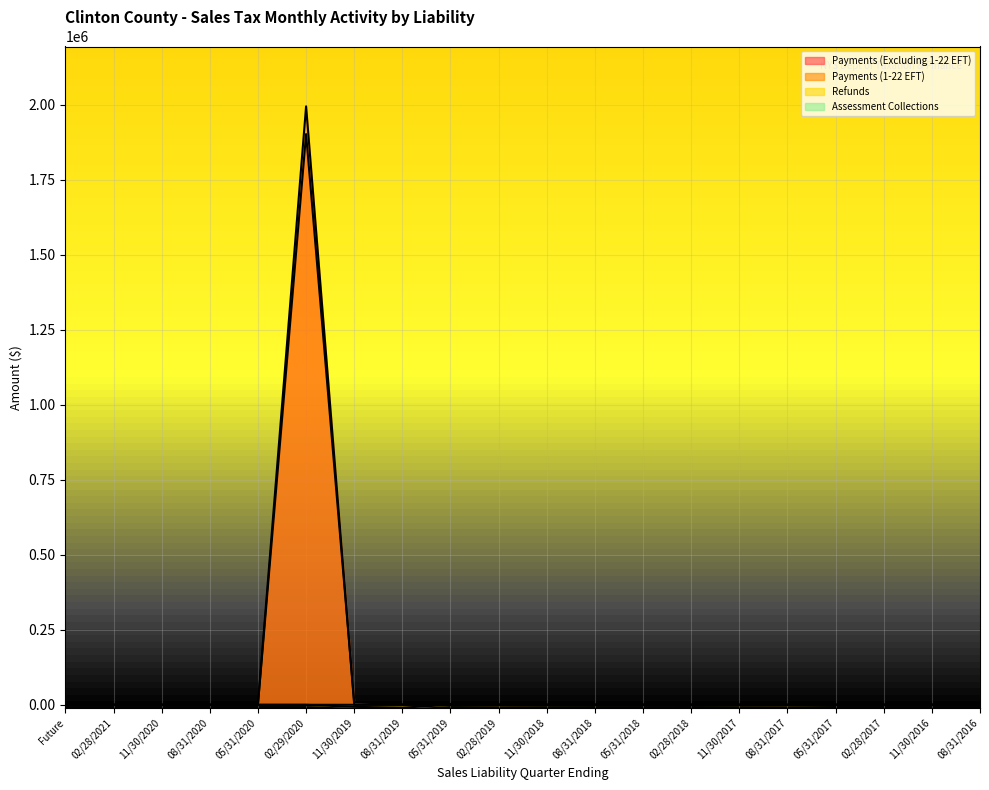

Is the value of Payments (Excluding 1-22 EFT) at 08/31/2016 greater than the value of Payments (1-22 EFT) at 11/30/2019?

Yes